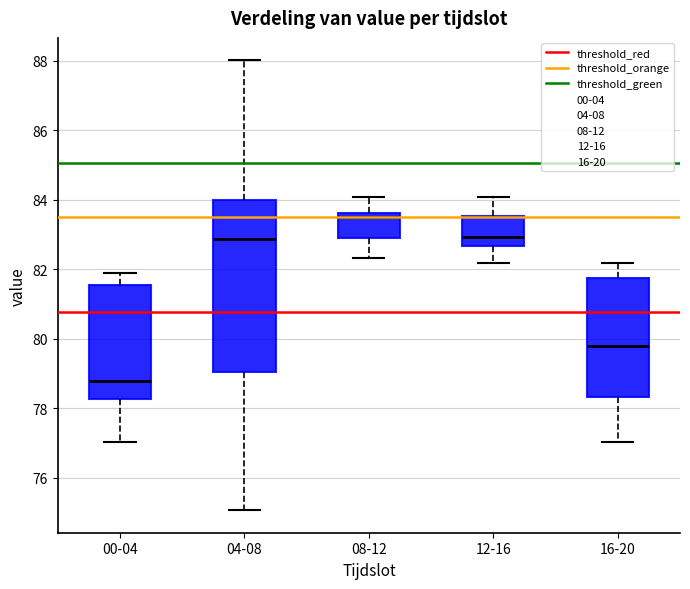

Where does the lower whisker of the box for 00-04 end on the y-axis? The values are not printed on the chart, so give them approximately, as read against the axis.

77.0